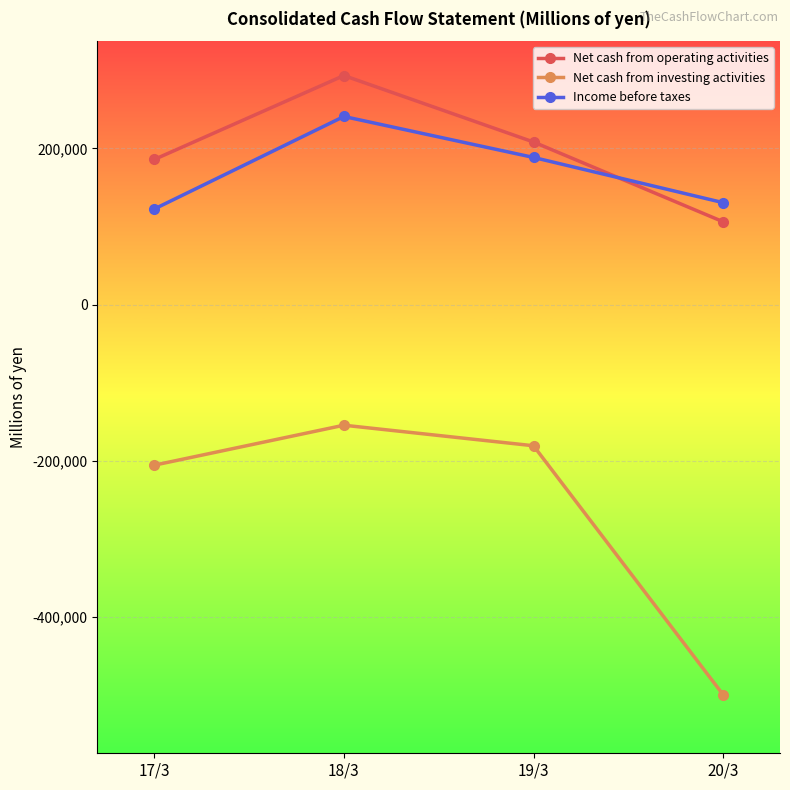

Reading left to right, what are all the values shown in this chart?

Net cash from operating activities: 185776	293250	208143	106012
Net cash from investing activities: -205697	-154520	-180837	-499670
Income before taxes: 122338	240811	188370	130480